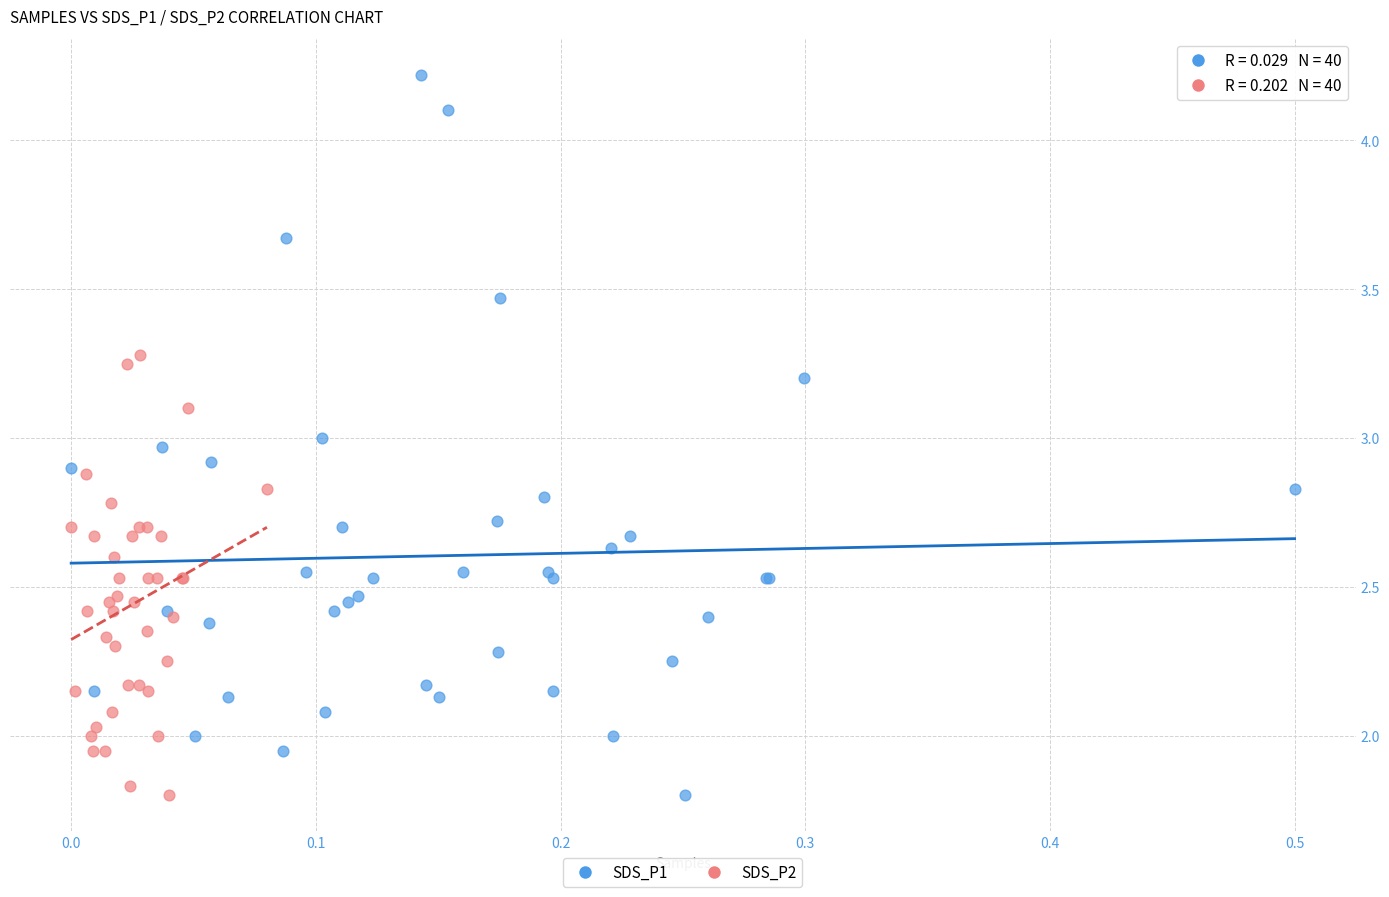

Which series has the widest spread of Y values?

SDS_P1